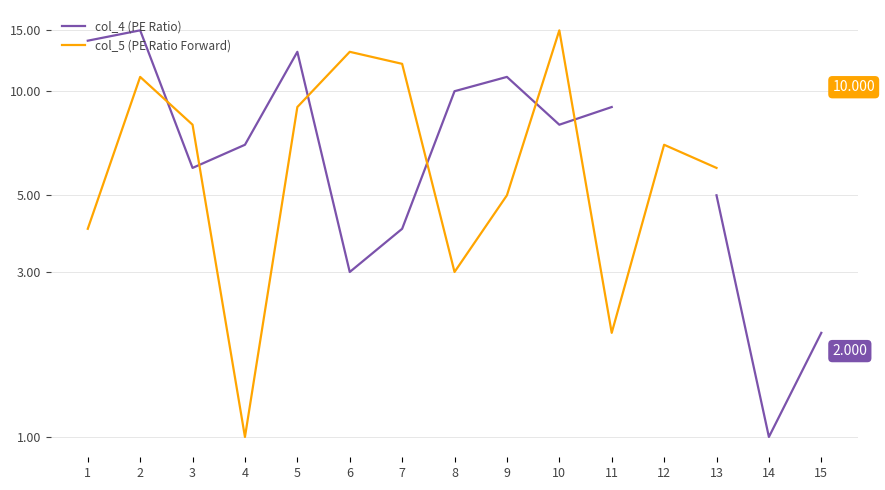

Which series changed the most between 6 and 14?

col_4 (PE Ratio)